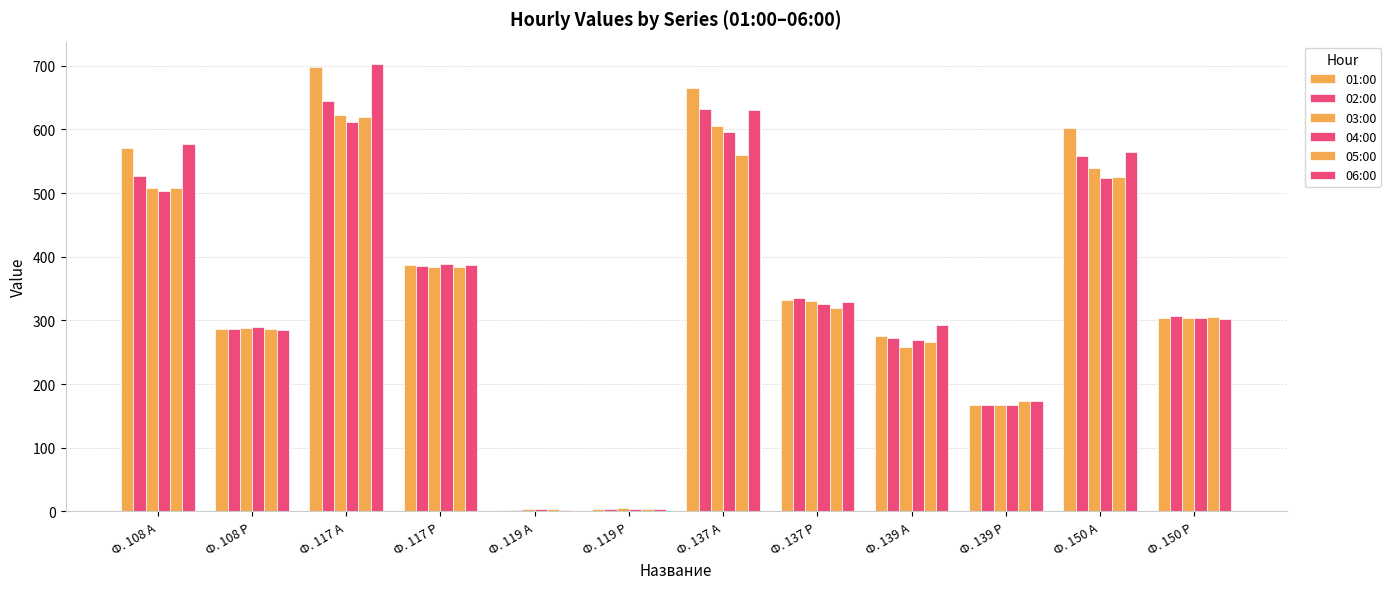

Read the 03:00 value at Ф. 137 Р.

331.2